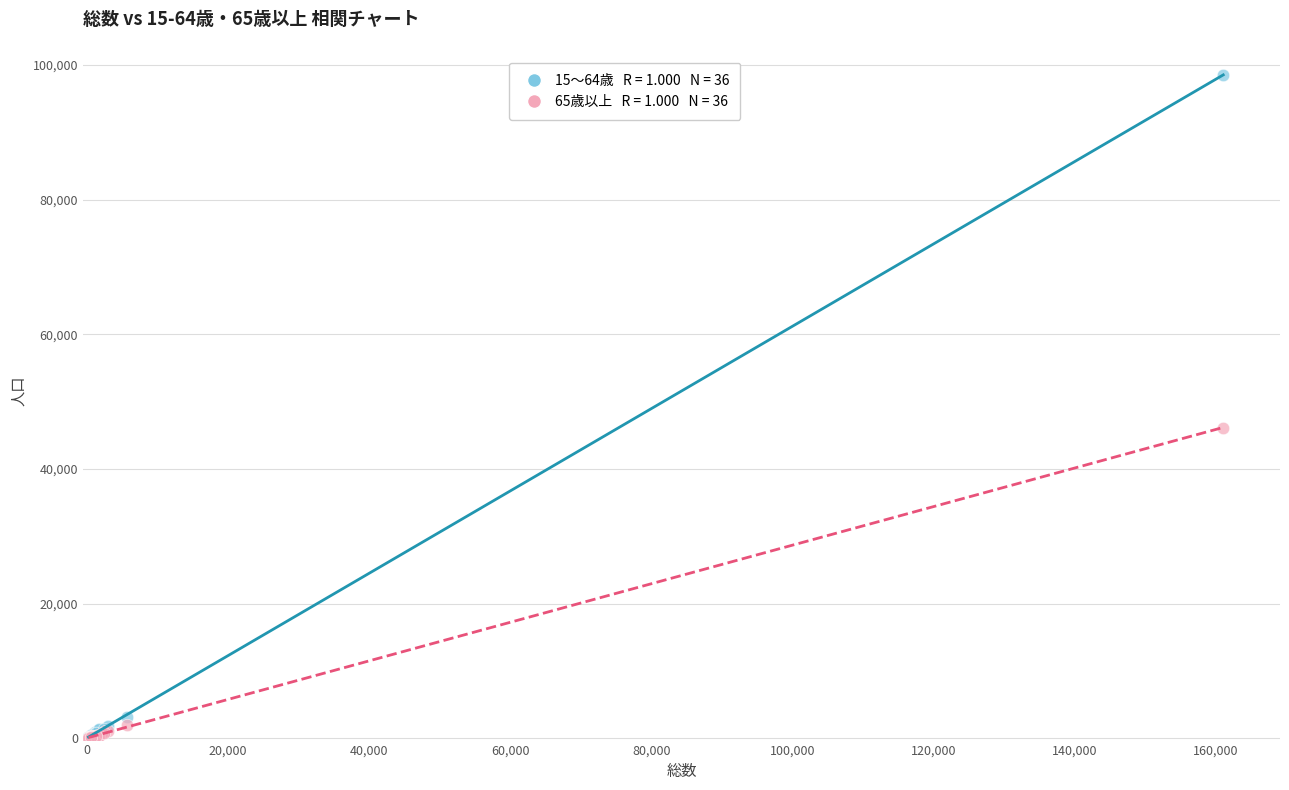

Across all series, what Y value is closest to 49291?

46142